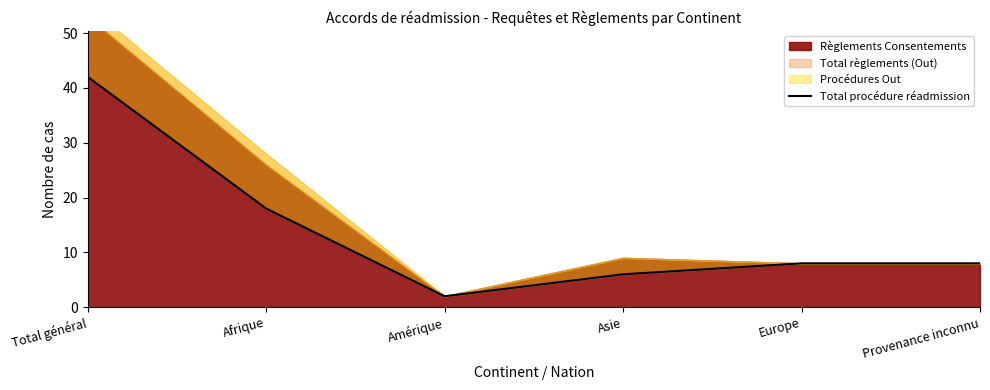

What is the change in value from Afrique to Amérique?

-16